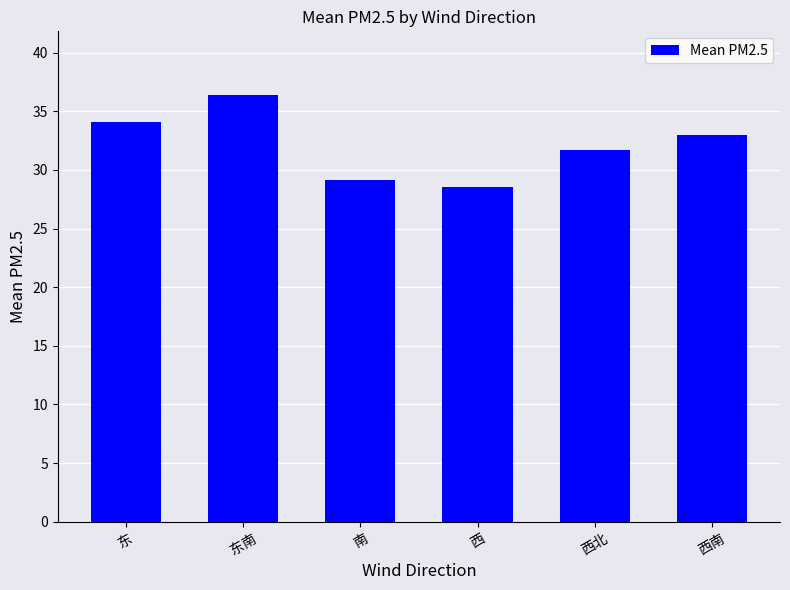

Rank the categories by value from lowest to highest.

西, 南, 西北, 西南, 东, 东南